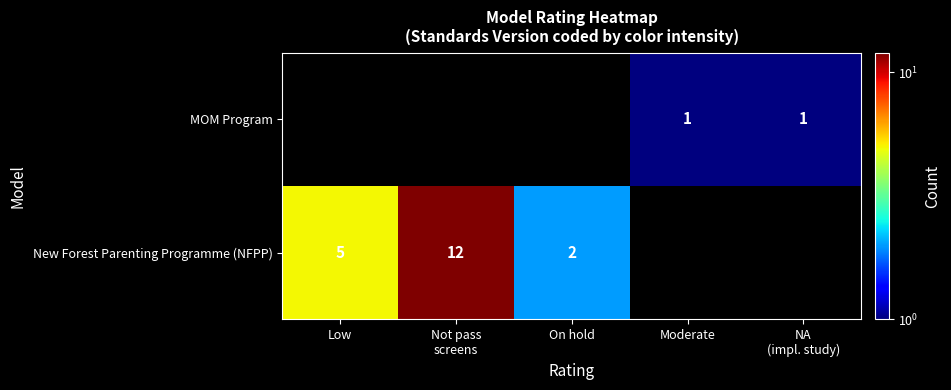

The value of New Forest Parenting Programme (NFPP) at Low is 9. True or false?

False